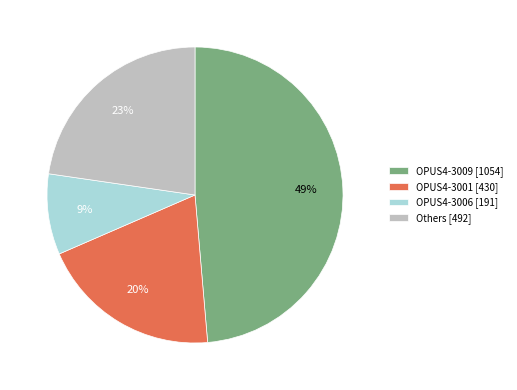

To the nearest percent, what is the average slice percentage?

25%